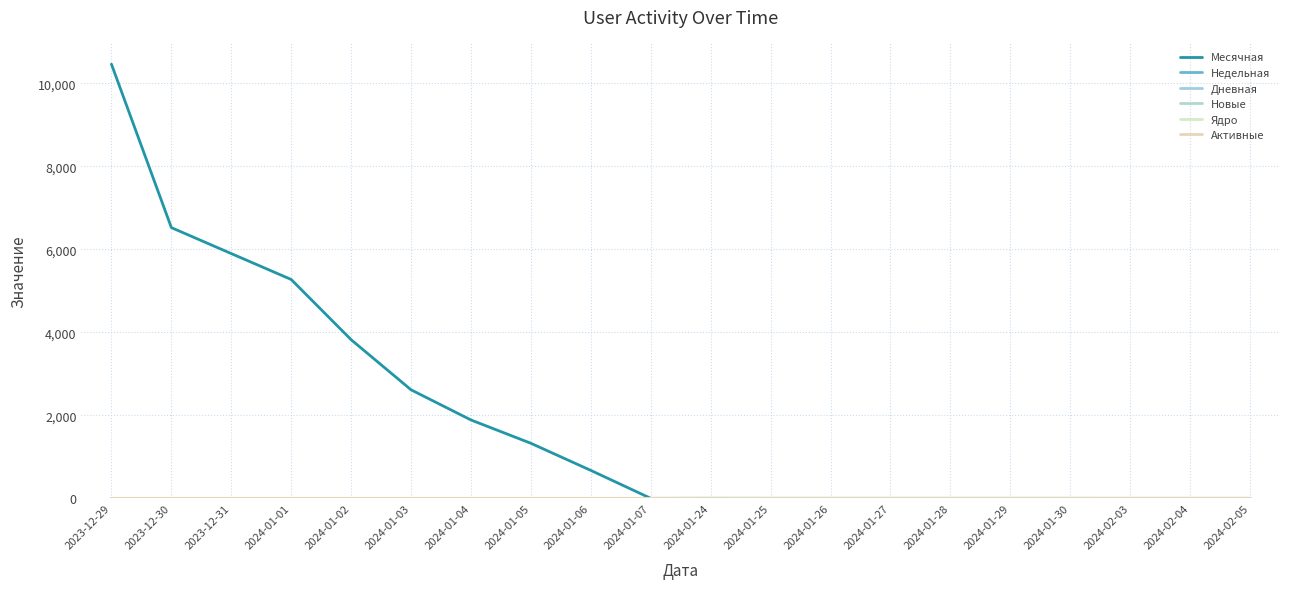

Reading right to left, extract all data points from this chart.

Месячная: 1	1	1	1	1	1	1	1	1	1	1	674	1327	1889	2616	3823	5274	5898	6524	10462
Недельная: 0	0	0	1	1	1	1	1	1	1	0	0	0	0	0	0	0	0	0	0
Дневная: 0	0	0	0	0	0	0	0	0	1	0	0	0	0	0	0	0	0	0	0
Новые: 0	0	0	0	0	0	0	0	0	1	0	0	0	0	0	0	0	0	0	0
Ядро: 0	0	0	0	0	0	0	0	0	0	0	0	0	0	0	0	0	0	0	0
Активные: 0	0	0	0	0	0	0	0	0	0	0	0	0	0	0	0	0	0	0	0